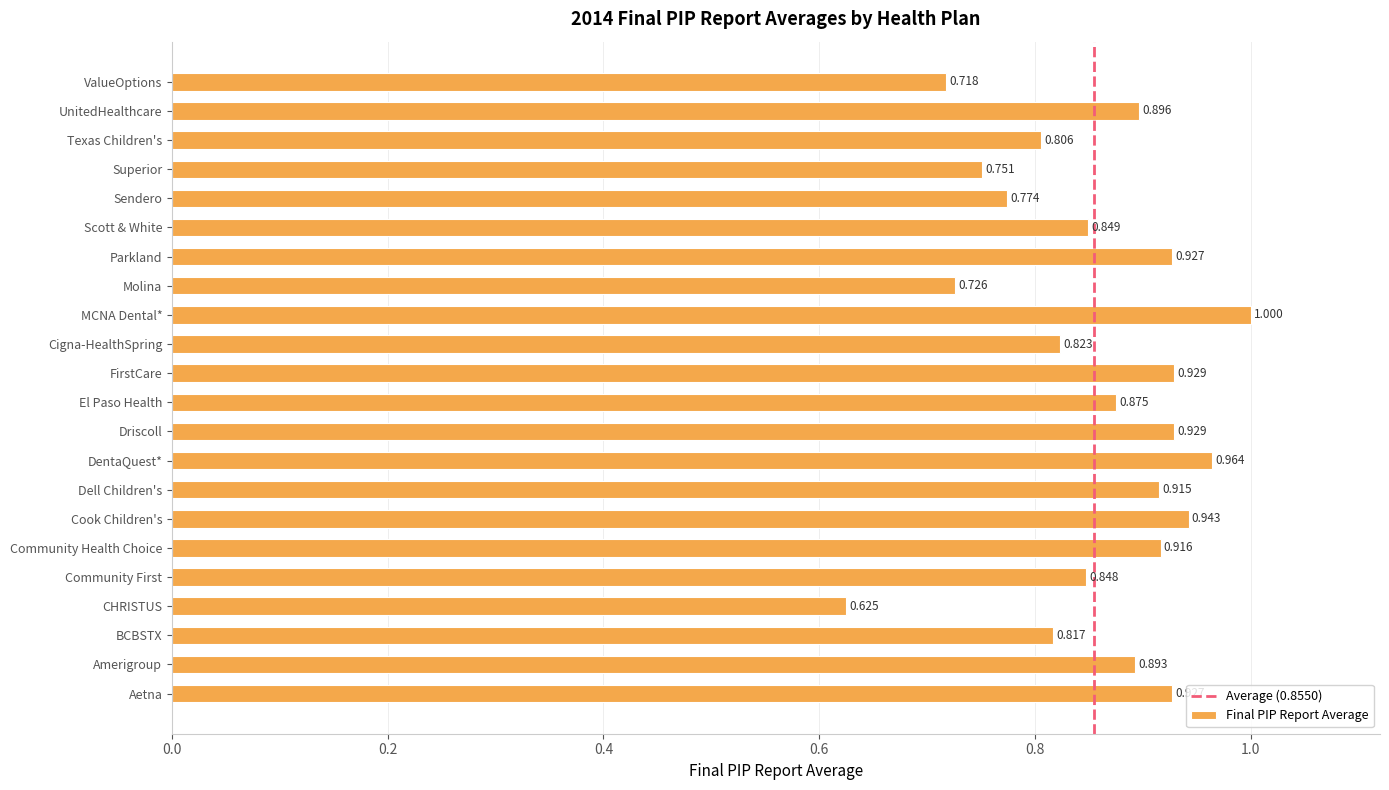

Where is the data nearest to the value 0?

CHRISTUS